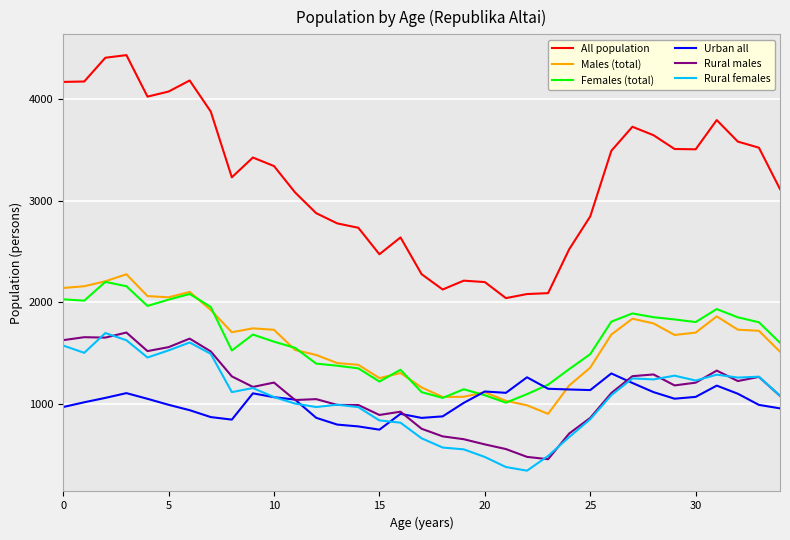

What are all the series names shown in the legend?

All population, Males (total), Females (total), Urban all, Rural males, Rural females